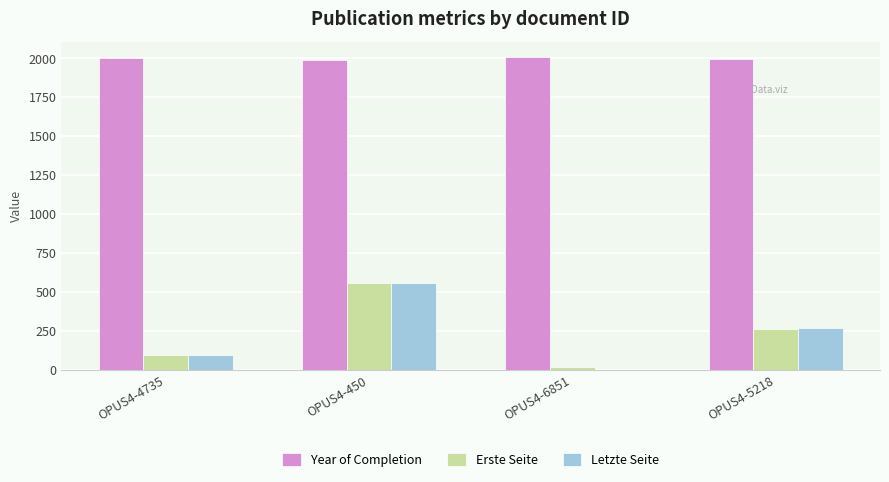

What is the highest value of the Letzte Seite series?

556